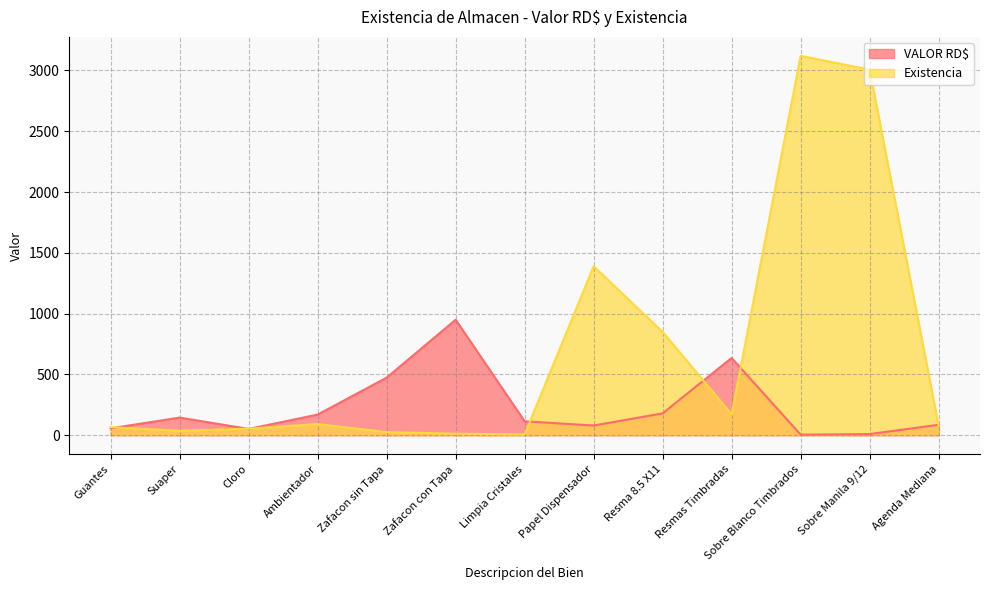

Which series changed the most between Ambientador and Sobre Manila 9/12?

Existencia